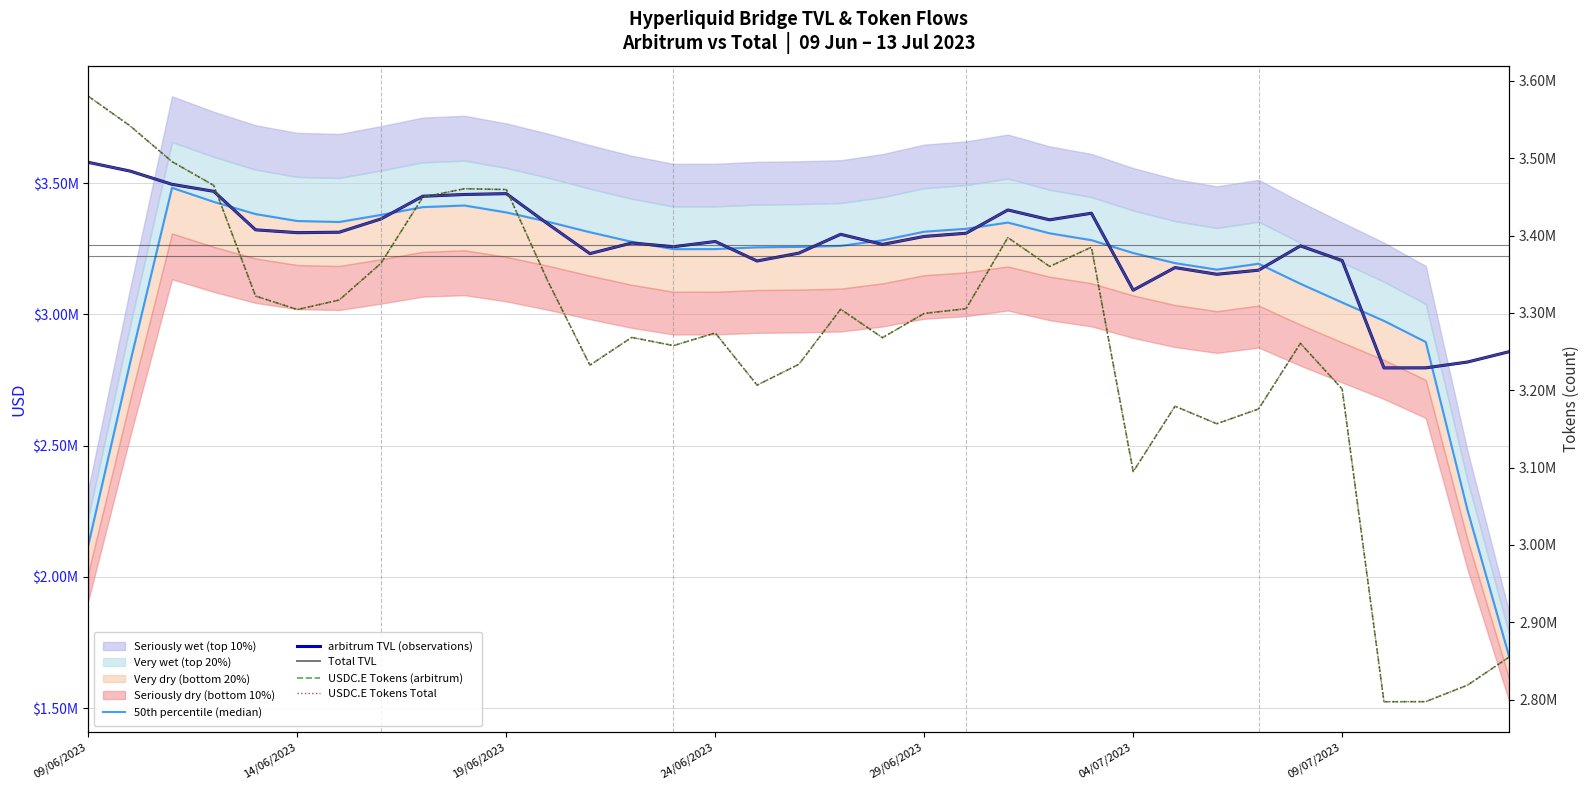

What is the value of the USDC.E Tokens (arbitrum) point at the 20th from the left?

3267979.0